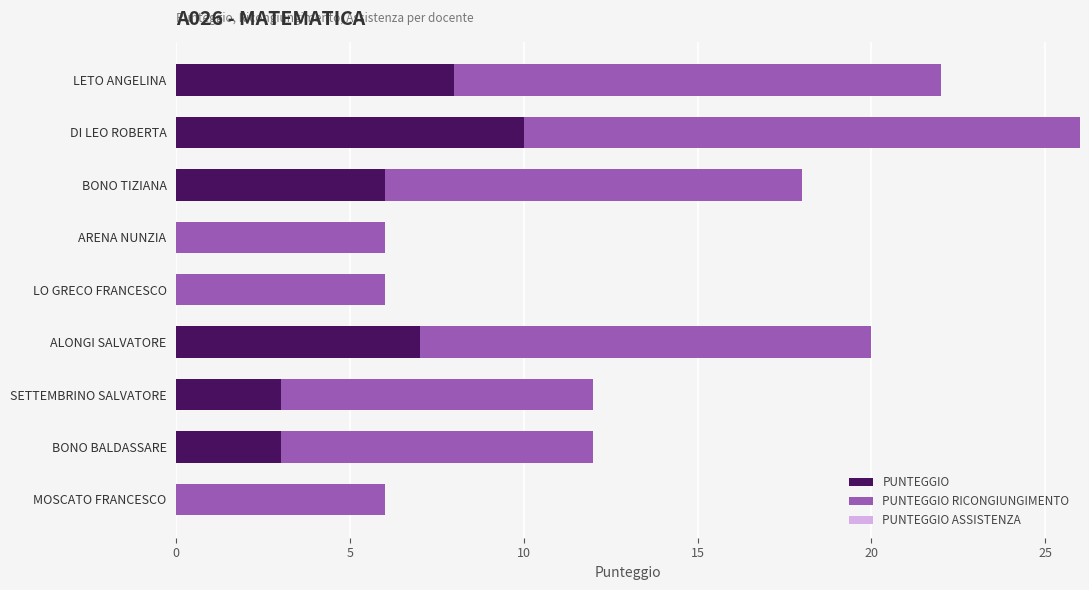

What is the total value across all series at MOSCATO FRANCESCO?

6